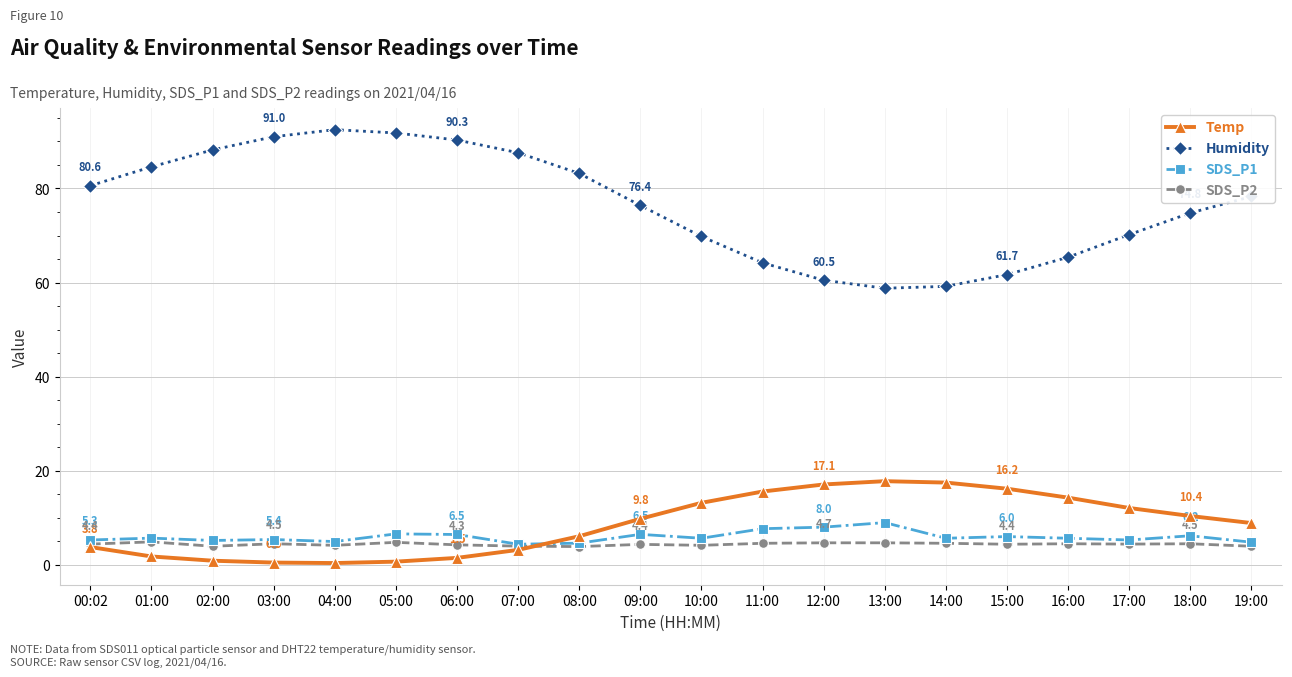

Which series ends up on top after the final intersection of SDS_P1 and Temp?

Temp